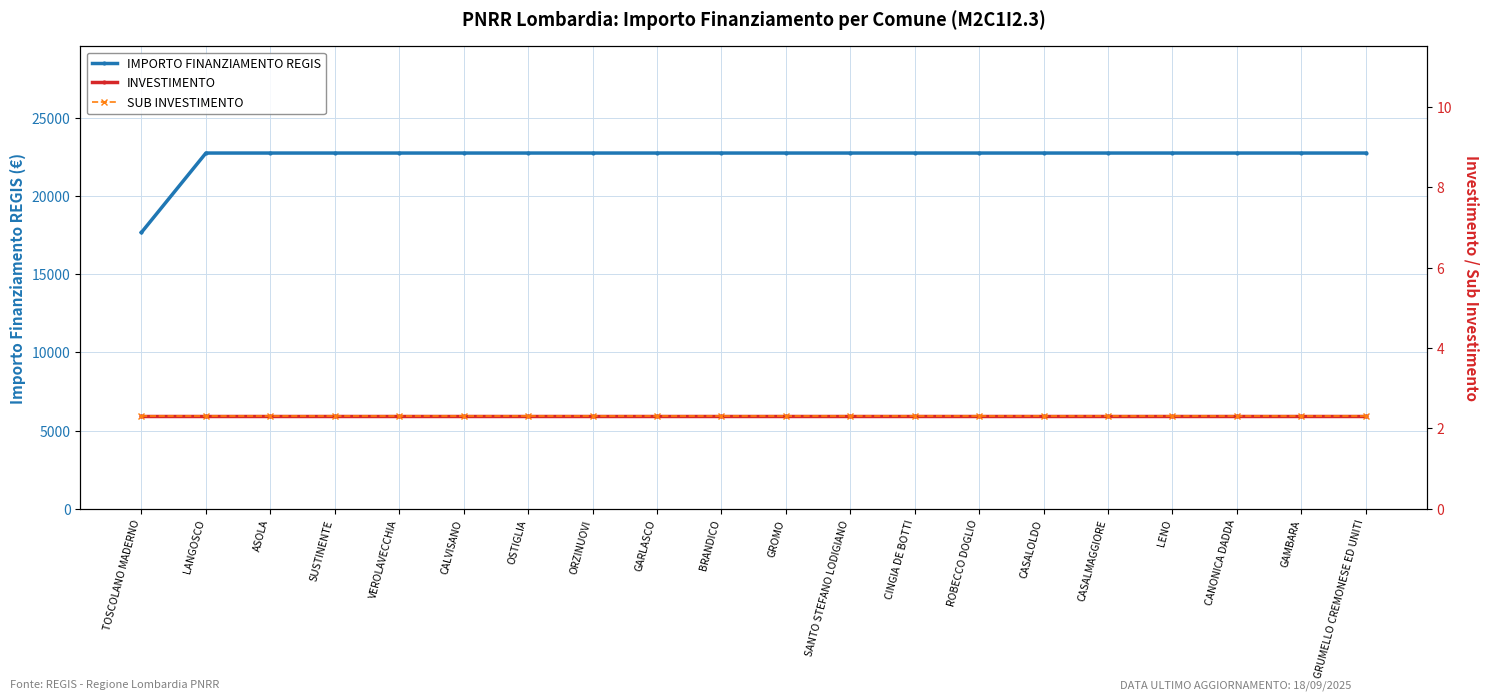

Which series has the largest total across all categories?

IMPORTO FINANZIAMENTO REGIS